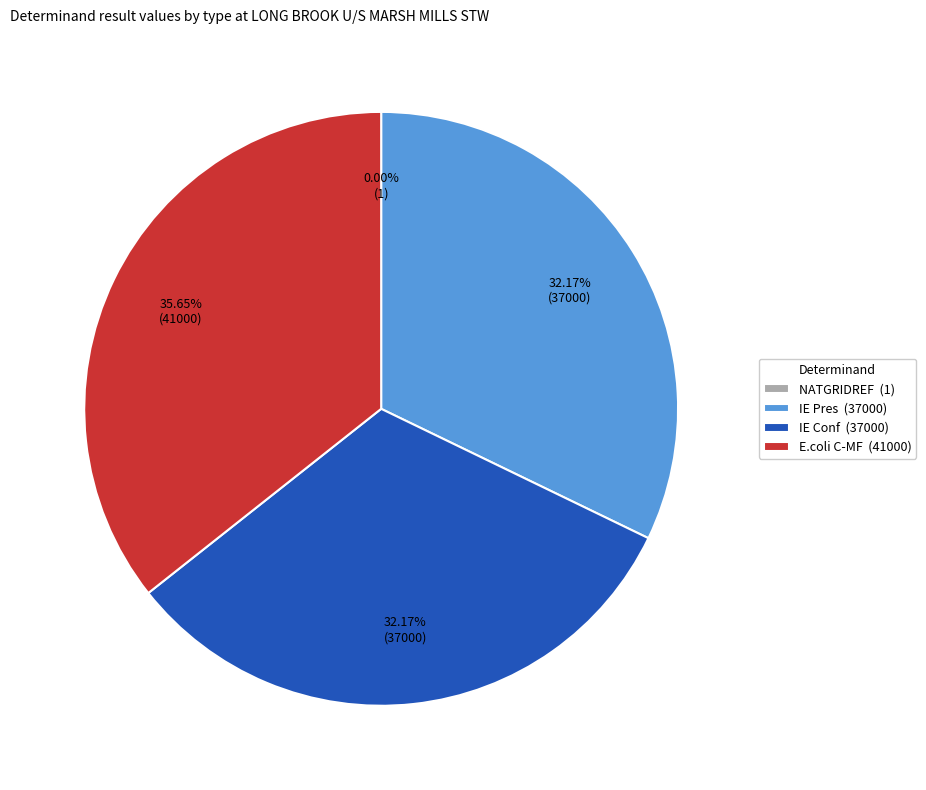

To the nearest percent, what is the difference between the largest and smallest slice percentages?

36%